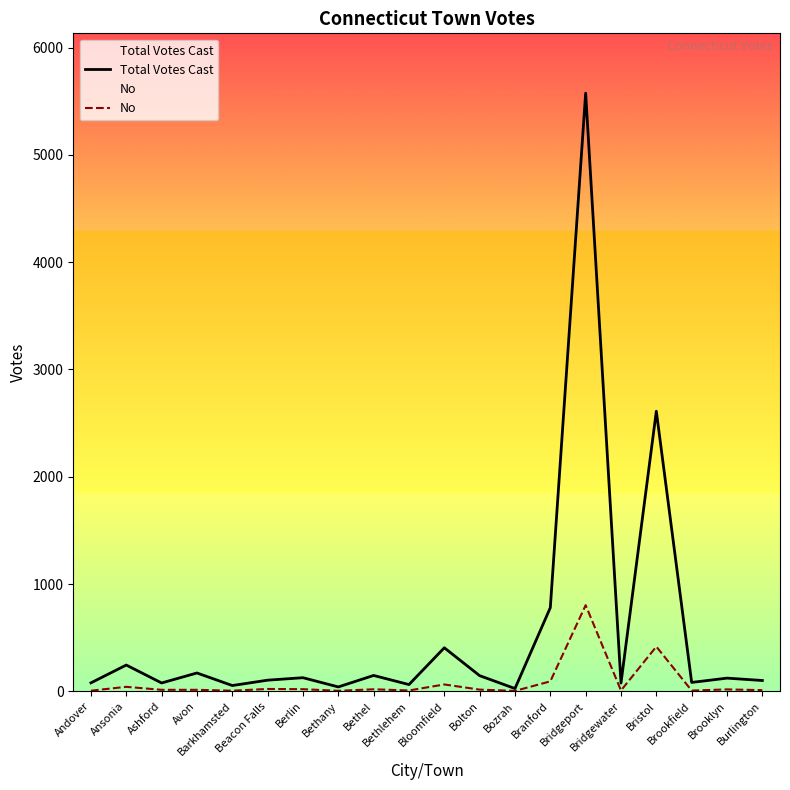

Which category has the lowest value in the Total Votes Cast series?

Bozrah